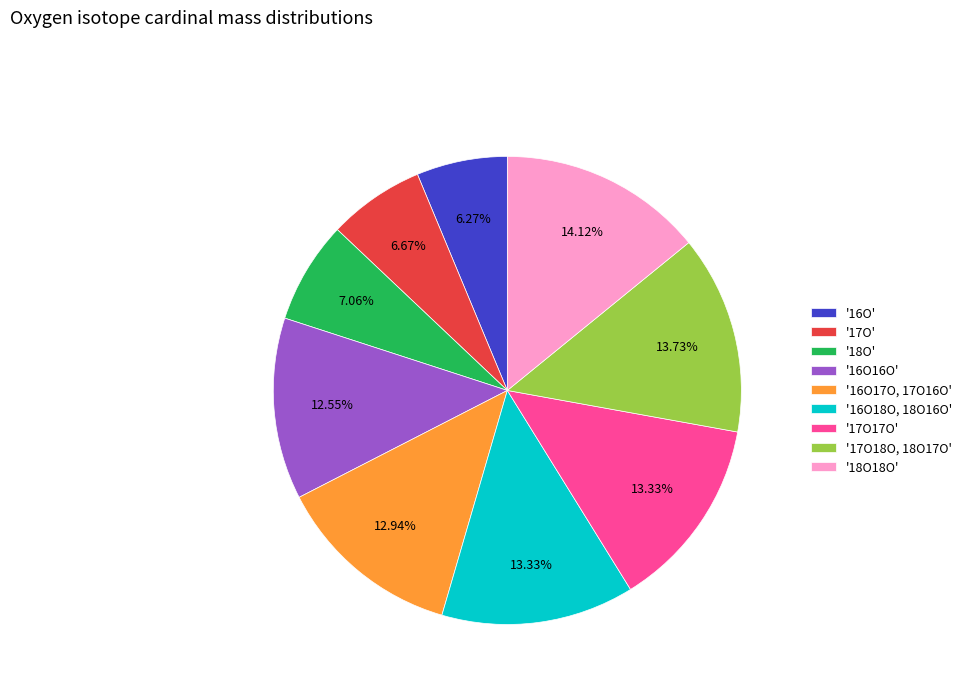

Is there a majority slice in this chart?

No